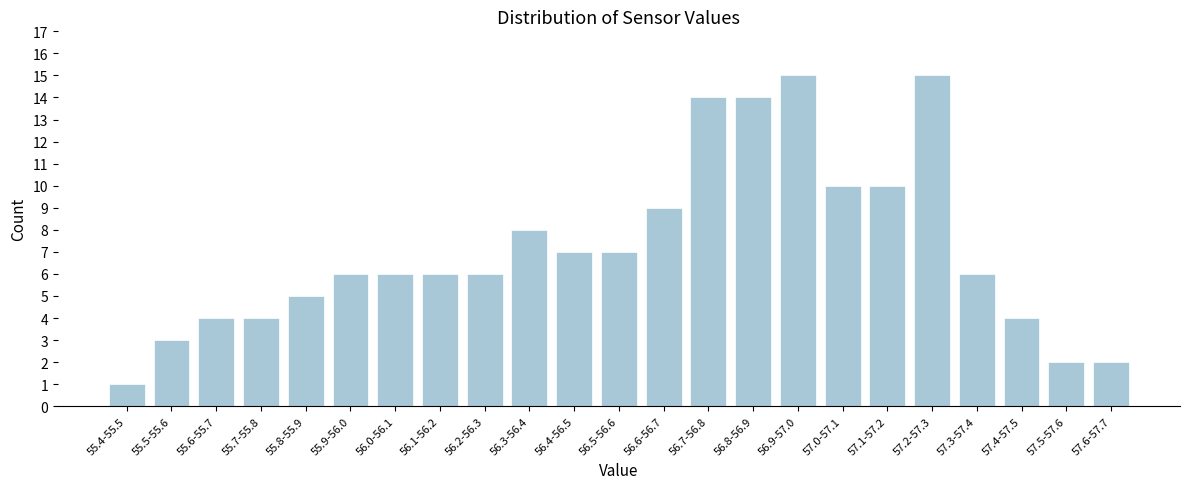

Reading left to right, what are all the values shown in this chart?

55.4-55.5=1	55.5-55.6=3	55.6-55.7=4	55.7-55.8=4	55.8-55.9=5	55.9-56.0=6	56.0-56.1=6	56.1-56.2=6	56.2-56.3=6	56.3-56.4=8	56.4-56.5=7	56.5-56.6=7	56.6-56.7=9	56.7-56.8=14	56.8-56.9=14	56.9-57.0=15	57.0-57.1=10	57.1-57.2=10	57.2-57.3=15	57.3-57.4=6	57.4-57.5=4	57.5-57.6=2	57.6-57.7=2